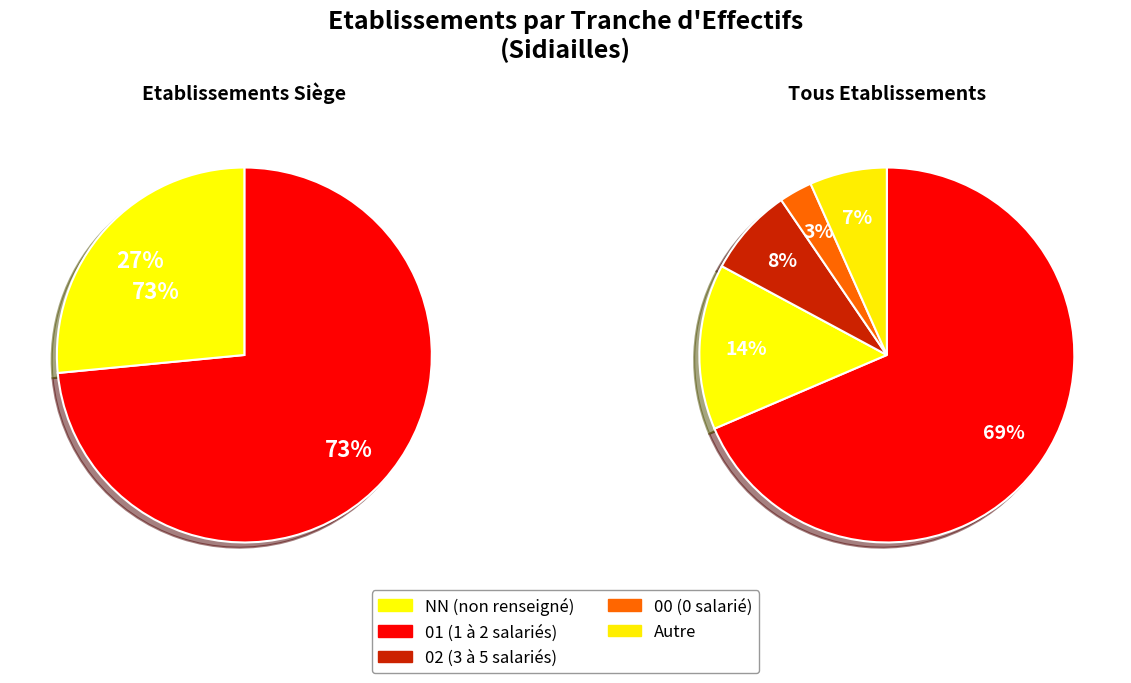

Which has a higher value, NN or 00?

NN